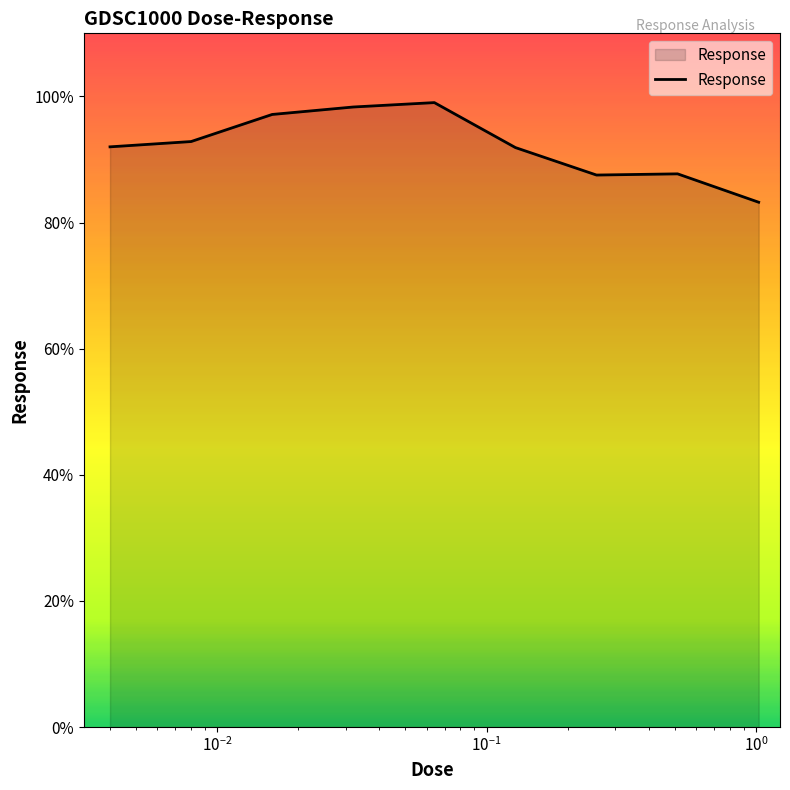

What is the difference between the maximum and minimum values?

15.8